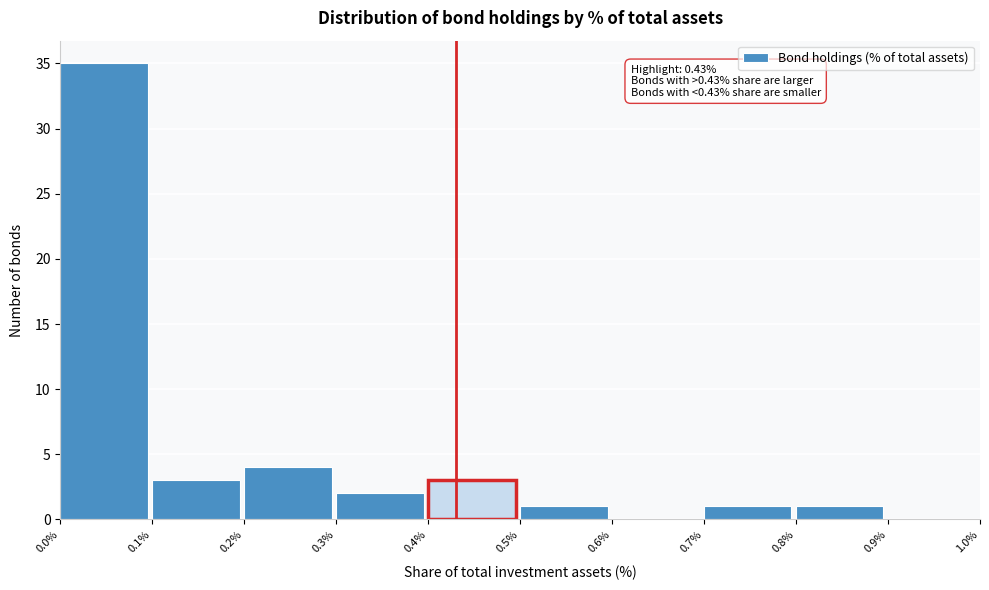

Which range on the x-axis has the tallest bar?

0.0% to 0.1%